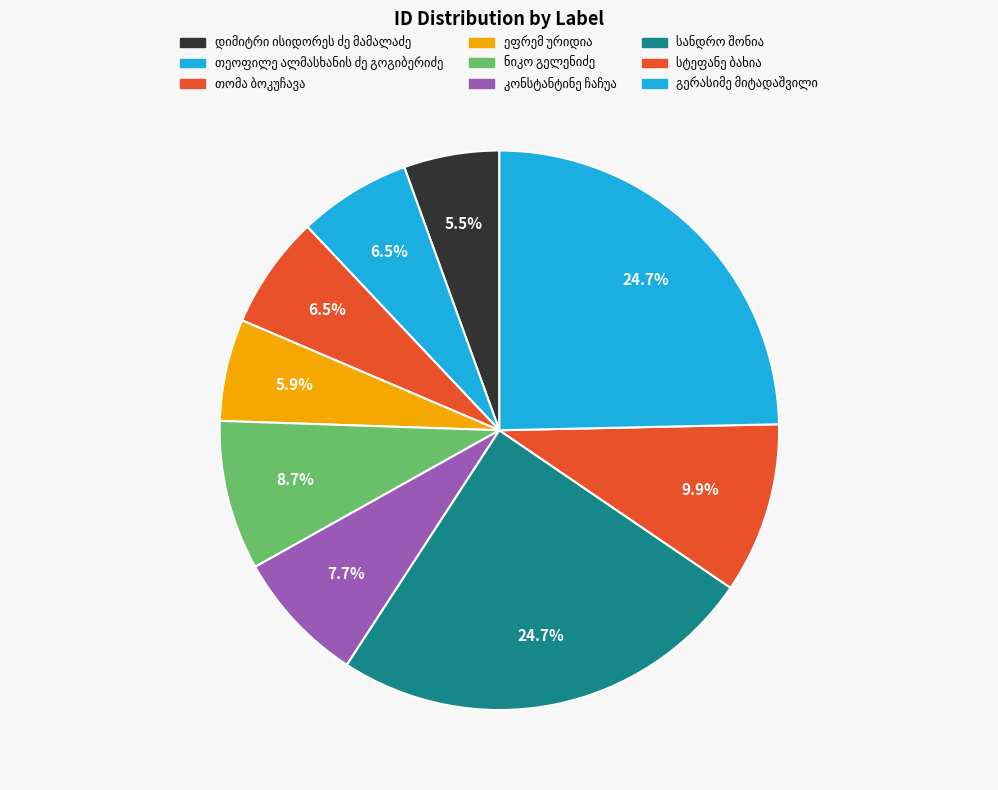

Which has a higher value, სანდრო შონია or თომა ბოკუჩავა?

სანდრო შონია